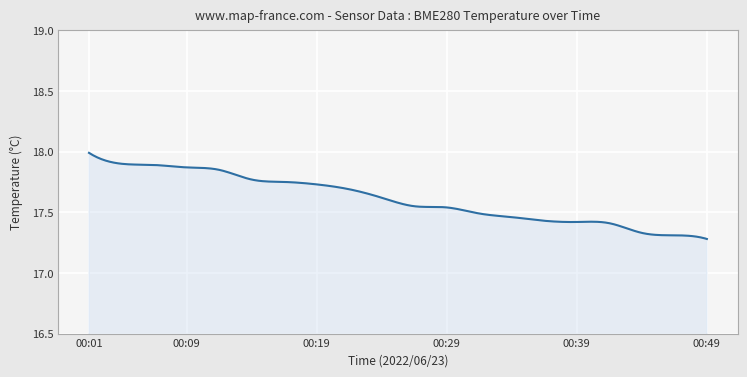

What is the difference between the maximum and minimum values?

0.7